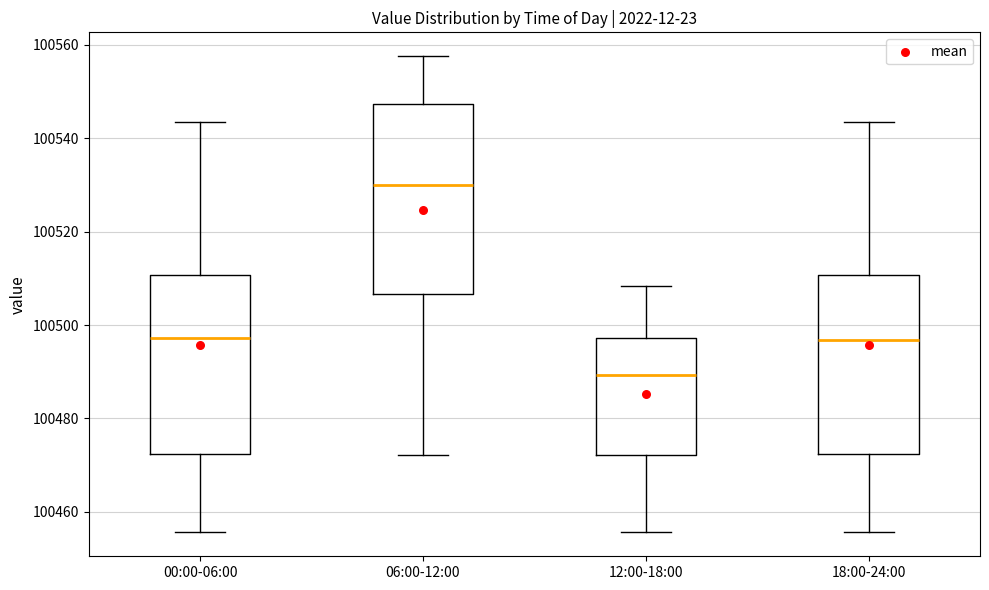

Reading left to right, transcribe this box plot: for each box, give where its median line is, the range the box spans, and where its two whiskers end, as read against the y-axis. The values are not printed on the chart, so give them approximately, as read against the axis.

00:00-06:00: median 100498, box 100472 to 100510, whiskers 100456 to 100544
06:00-12:00: median 100530, box 100506 to 100548, whiskers 100472 to 100558
12:00-18:00: median 100490, box 100472 to 100498, whiskers 100456 to 100508
18:00-24:00: median 100496, box 100472 to 100510, whiskers 100456 to 100544